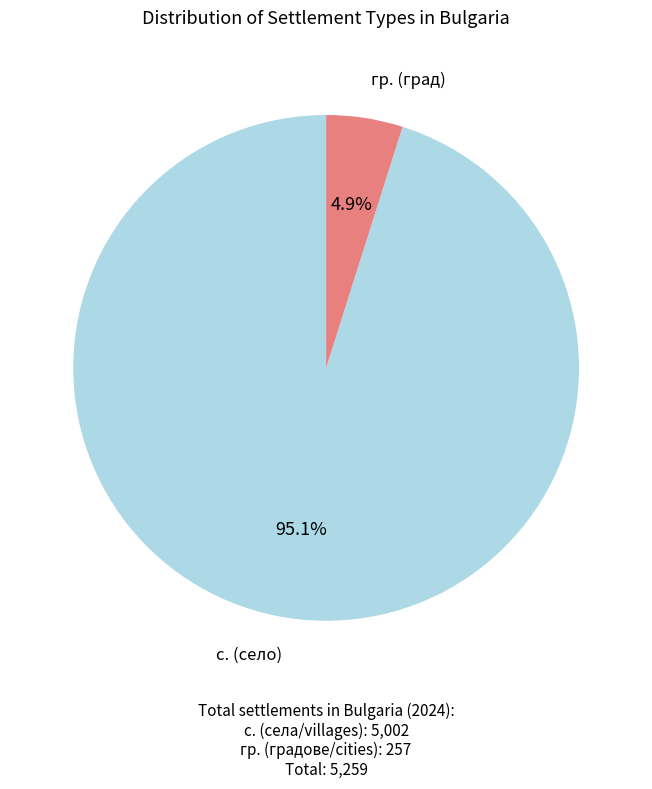

Which category has the smallest portion of the pie?

гр. (град)